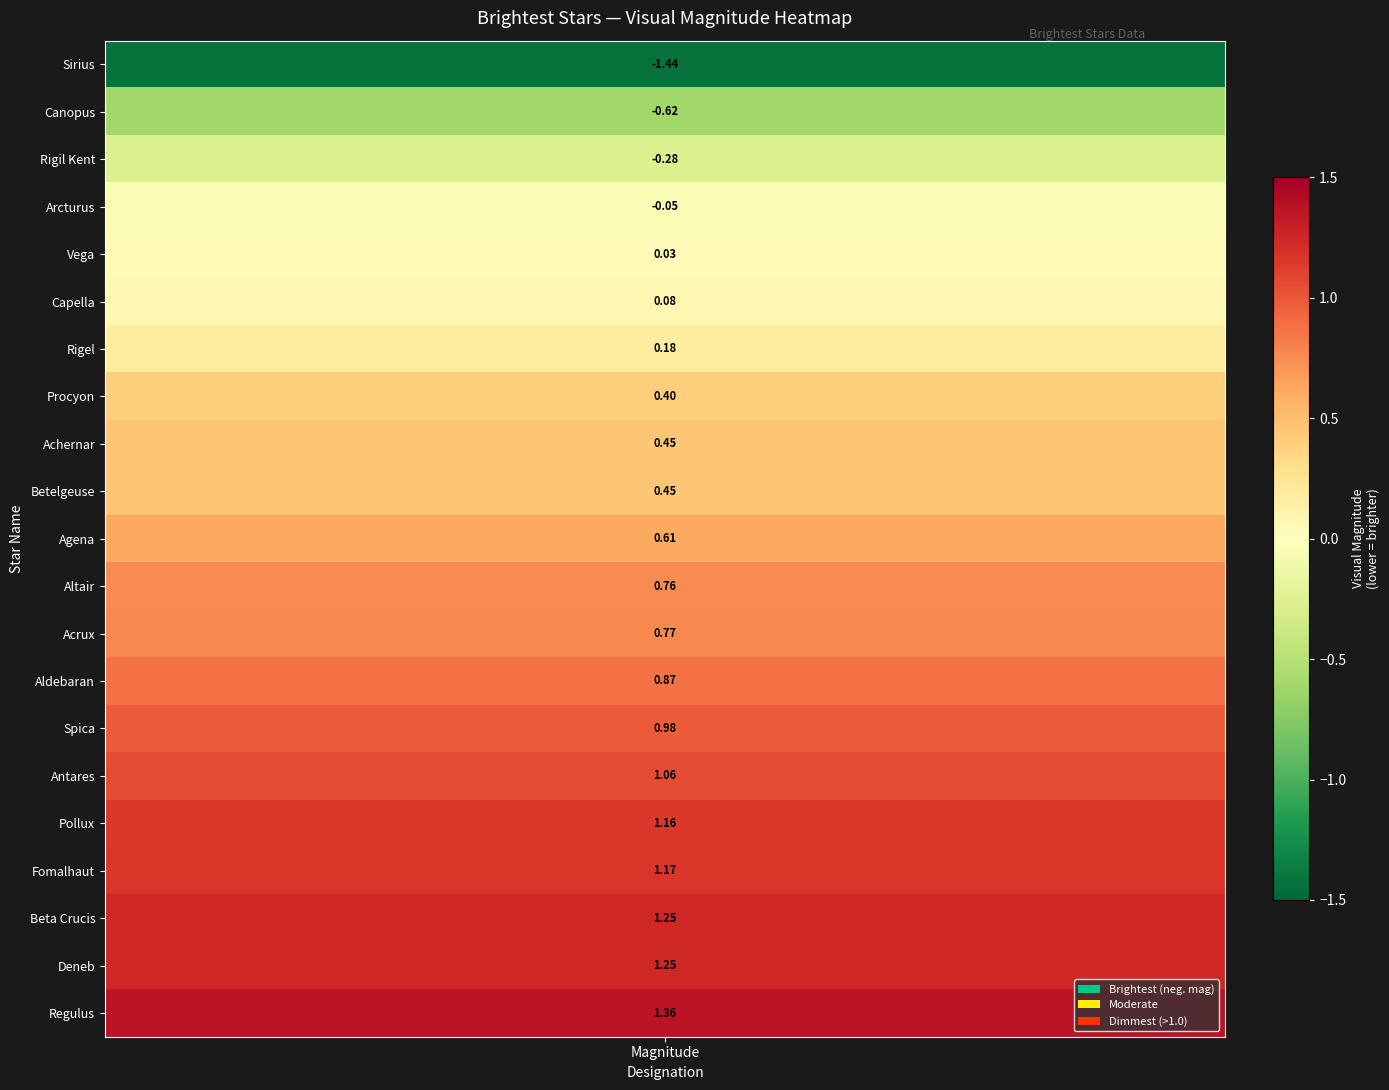

How many values are above zero?

17